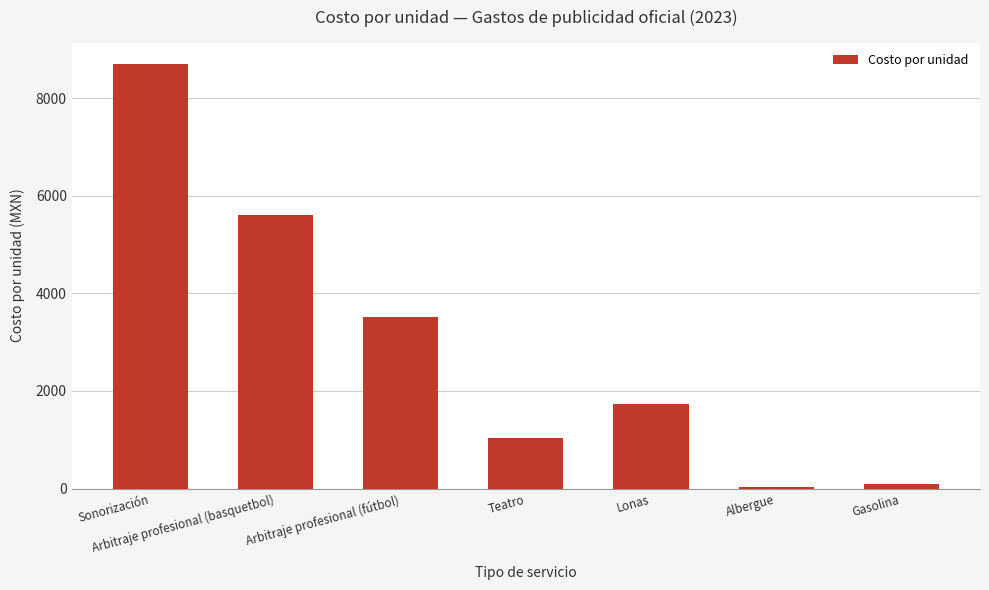

What is the maximum value shown in the chart?

8700.0